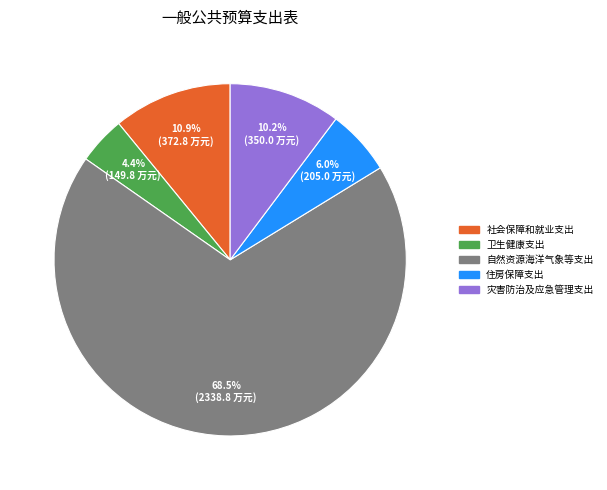

To the nearest percent, what percentage of the pie is 卫生健康支出?

4%